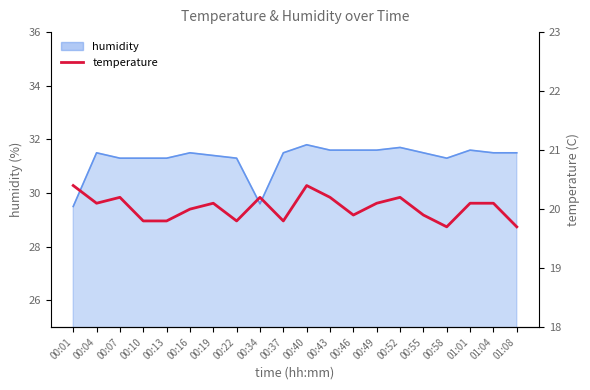

What is the difference between the values at 00:55 and 00:13?

0.1